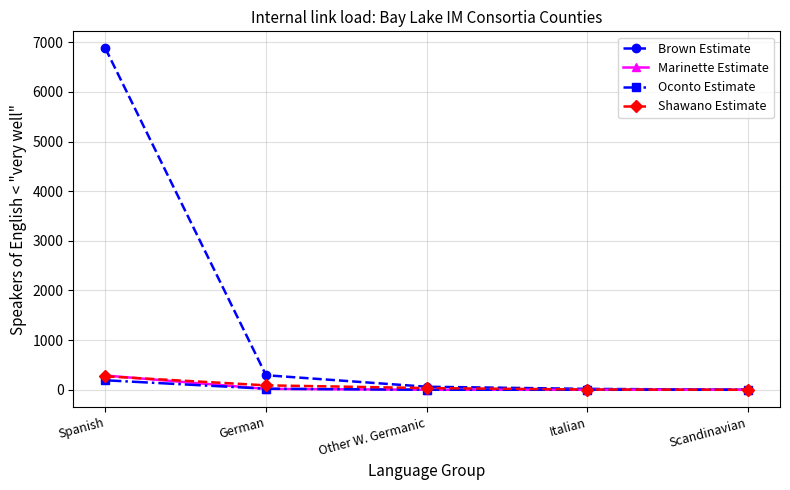

Which series has the largest range (max minus min)?

Brown Estimate